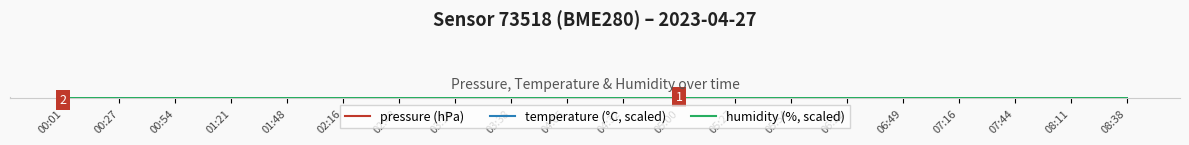

True or false: temperature (°C, scaled) has a value of 1330.7 at 05:27.

False